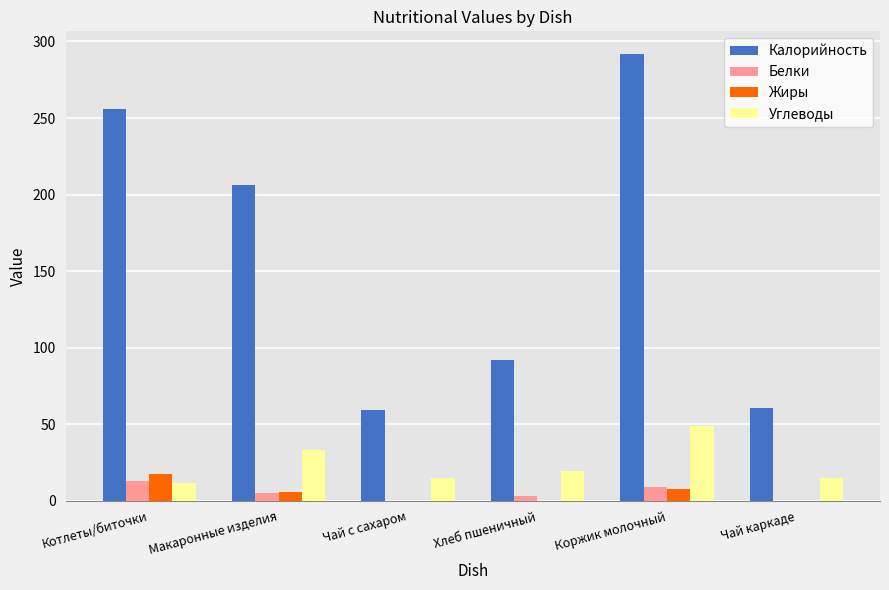

What is the maximum value shown in the chart?

292.0